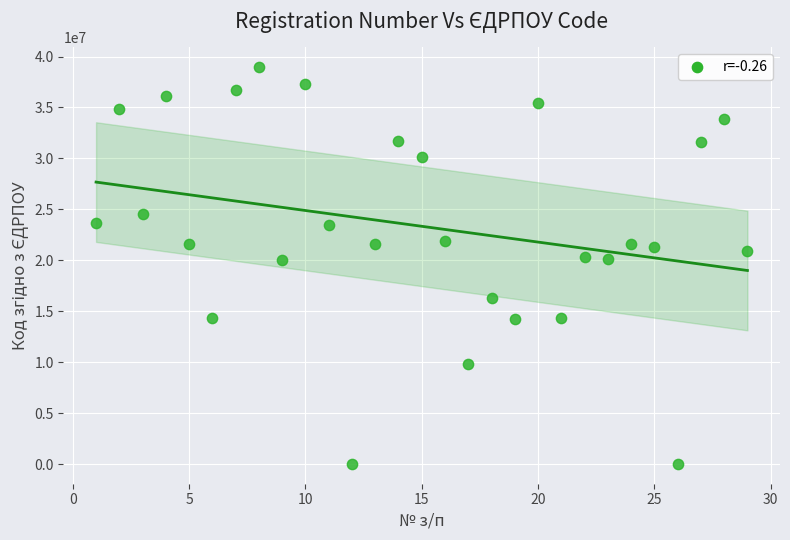

What is the range of X values (max minus min)?

28